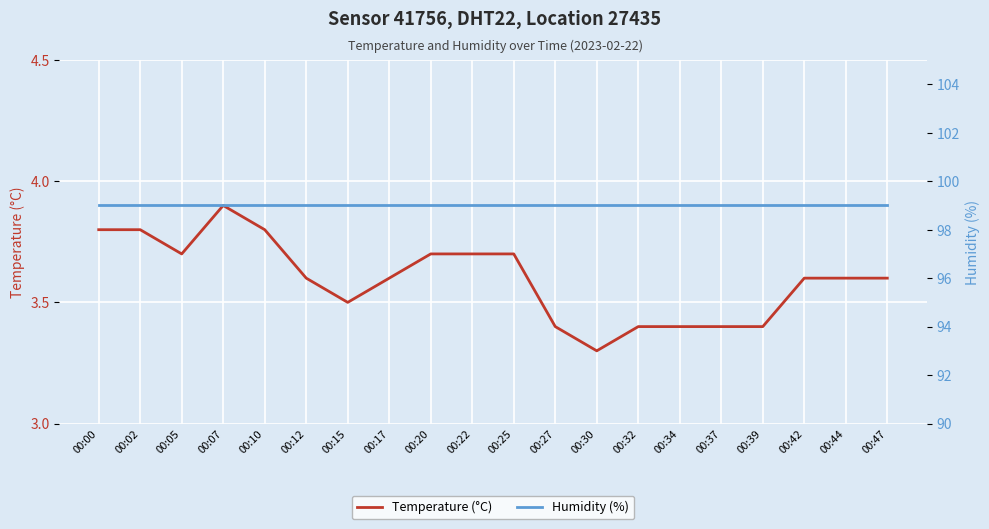

What is the maximum value shown in the chart?

99.0